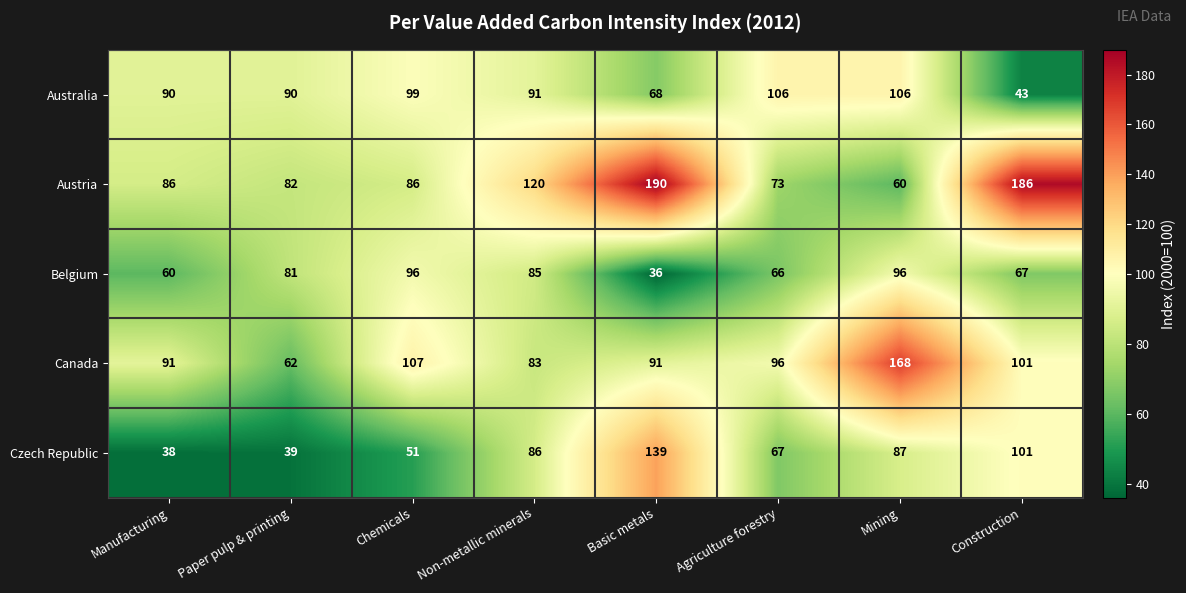

What value does the Canada series have at Chemicals, to the nearest 10?

110